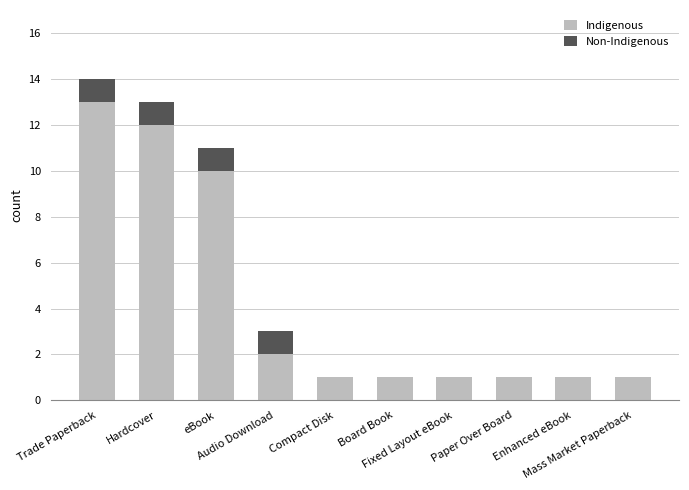

What is the sum of all Indigenous values?

43